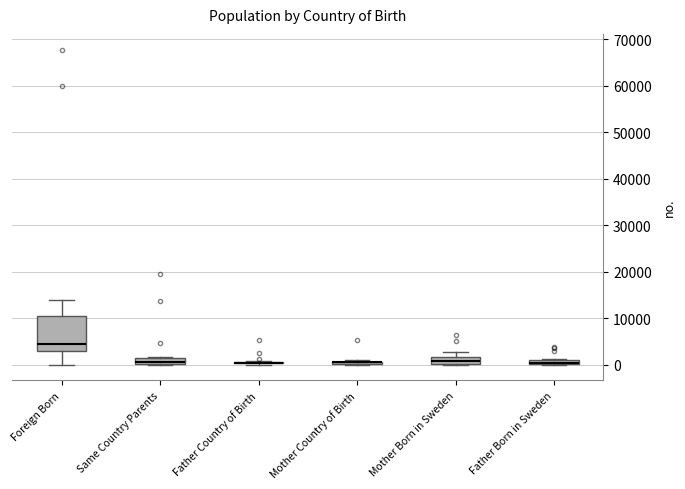

Where is the lower edge of the box for Same Country Parents on the y-axis? The values are not printed on the chart, so give them approximately, as read against the axis.

0